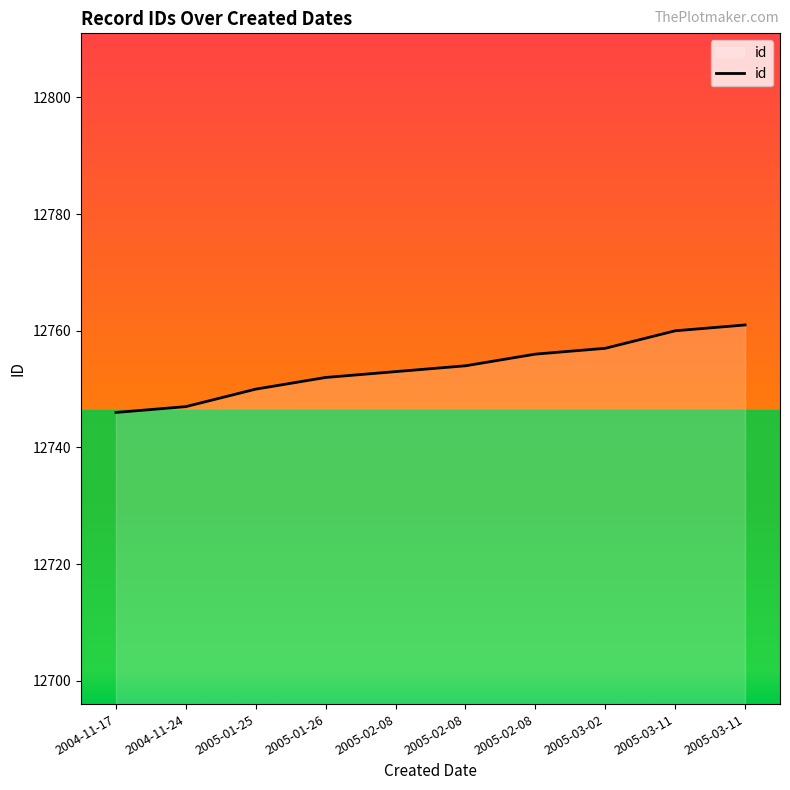

How many categories are shown in the chart?

10